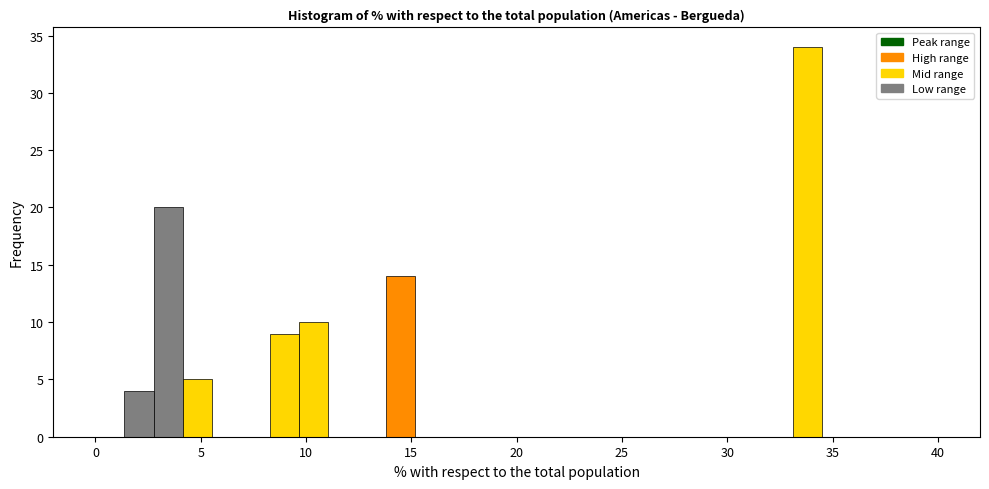

Around what value on the x-axis is the tallest bar? Give the approximate position of its centre, as read against the axis.

34.0